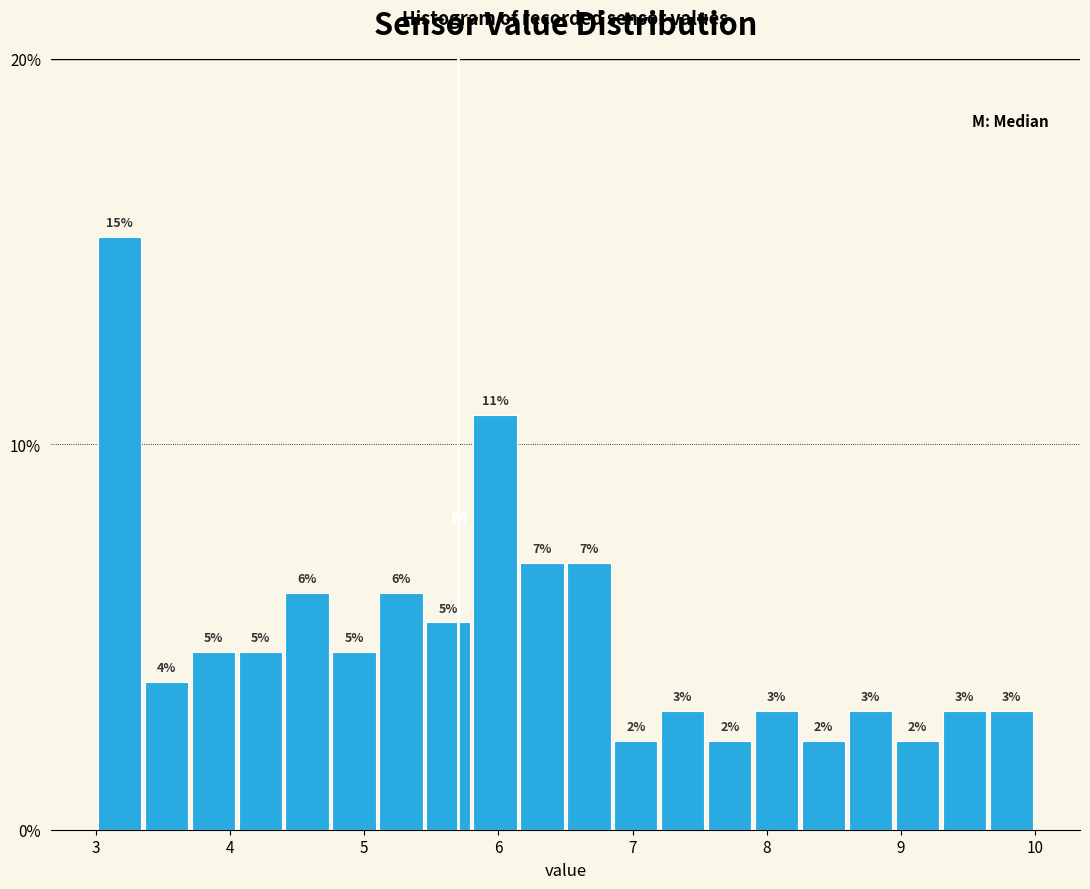

Around what value on the x-axis is the tallest bar? Give the approximate position of its centre, as read against the axis.

3.2